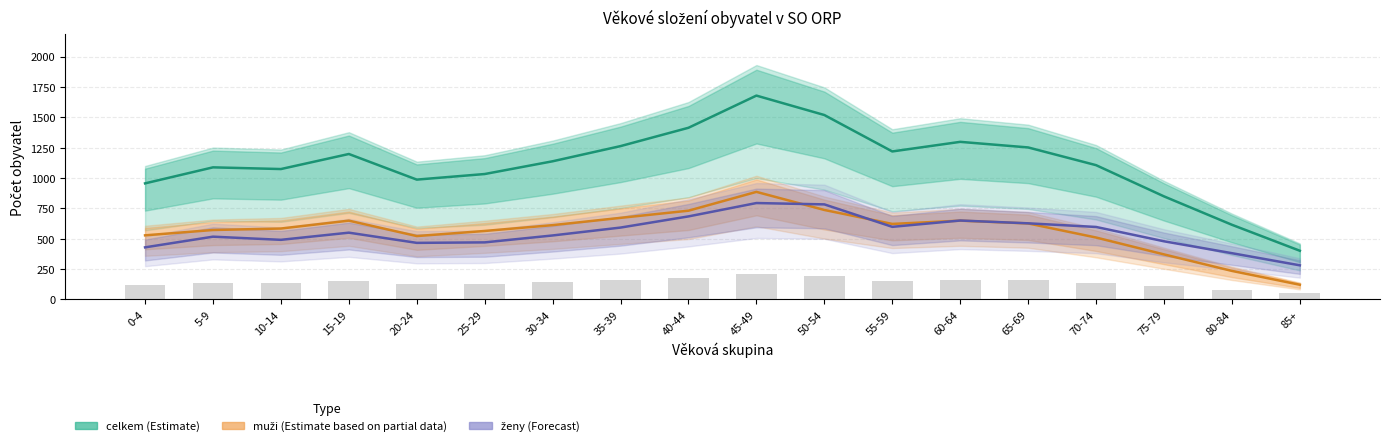

What is the value of the muži (Estimate based on partial data) bar at the 3rd from the left?

583